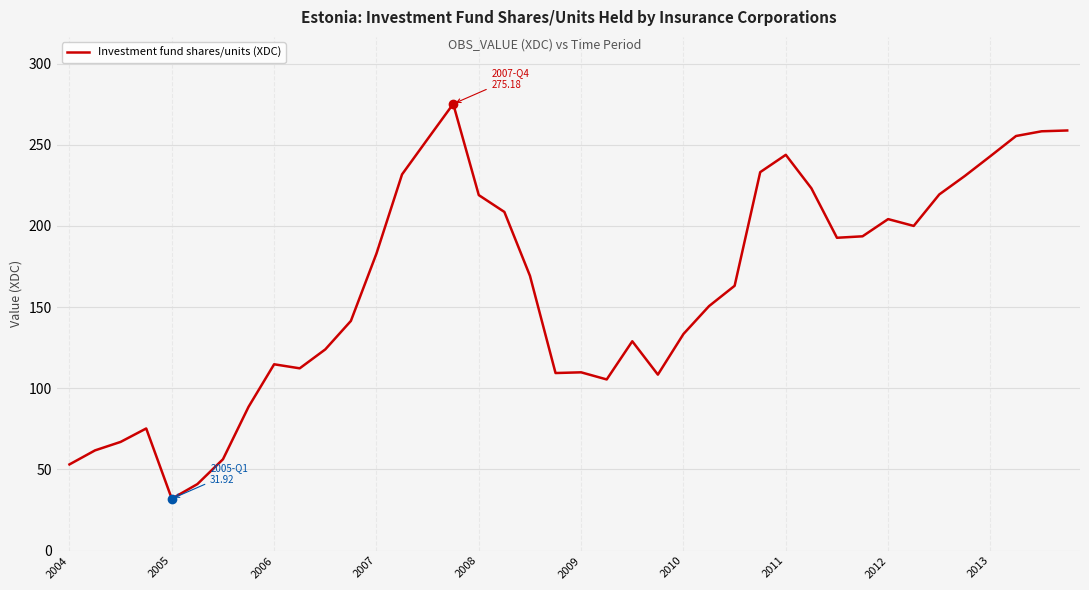

What is the difference between the maximum and minimum values?

243.3